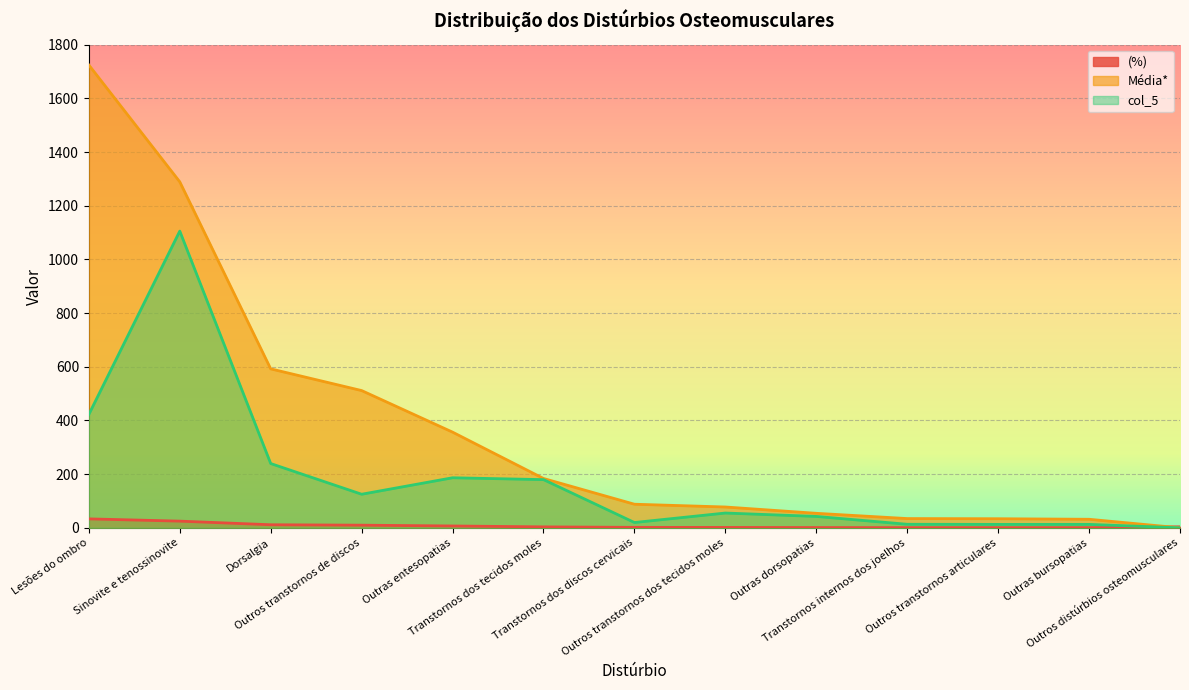

What are all the series names shown in the legend?

(%), Média*, col_5